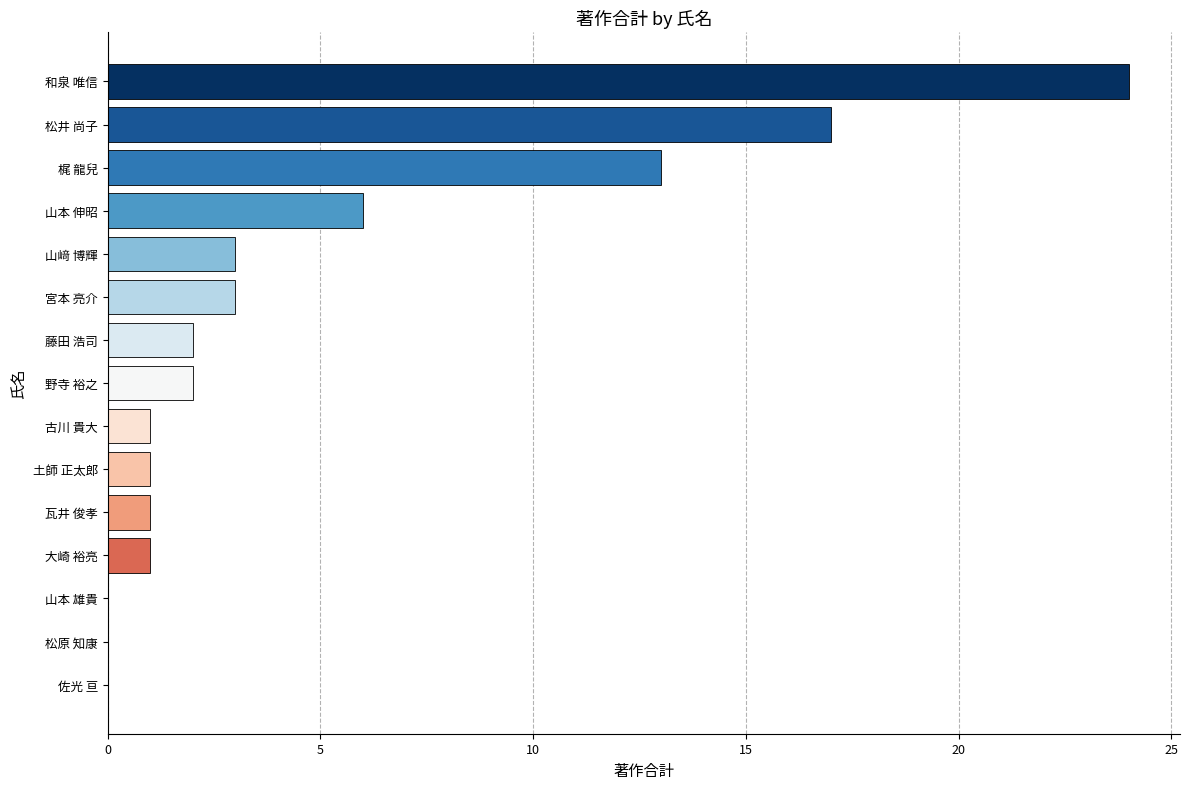

Is it true that the value at 松原 知康 is 0?

True